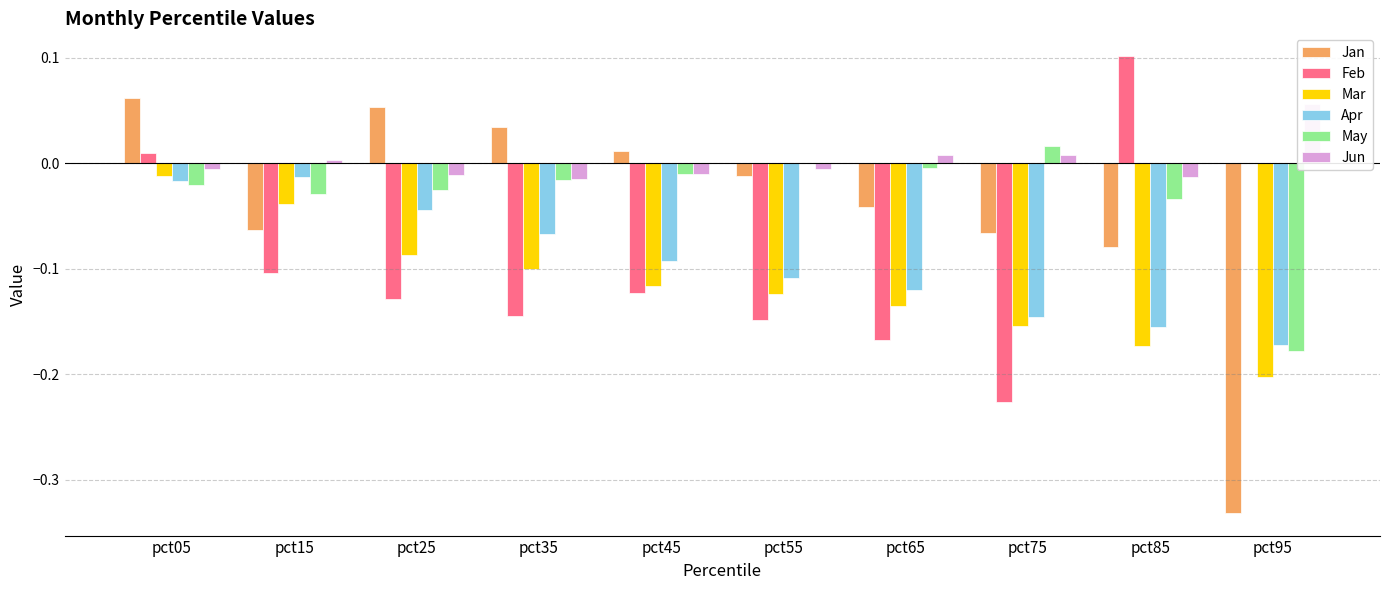

Count the number of categories in the chart.

10